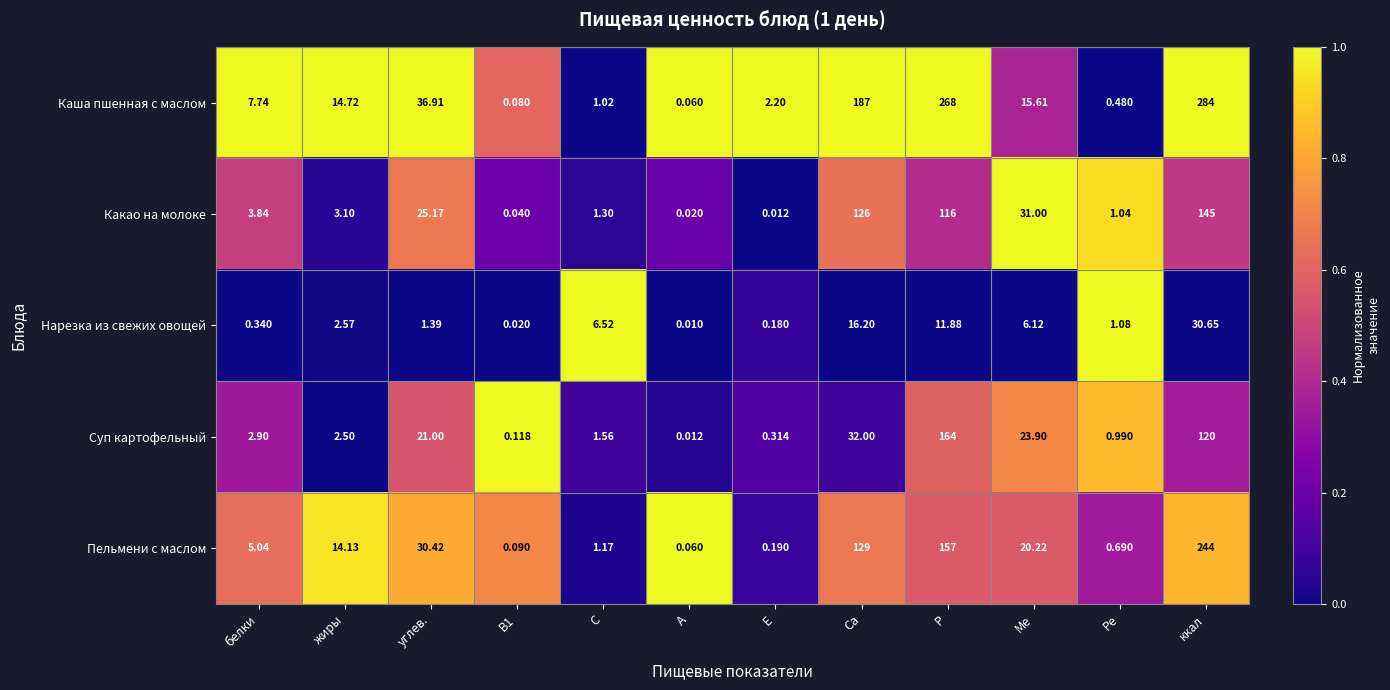

Which series has the largest range (max minus min)?

Каша пшенная с маслом